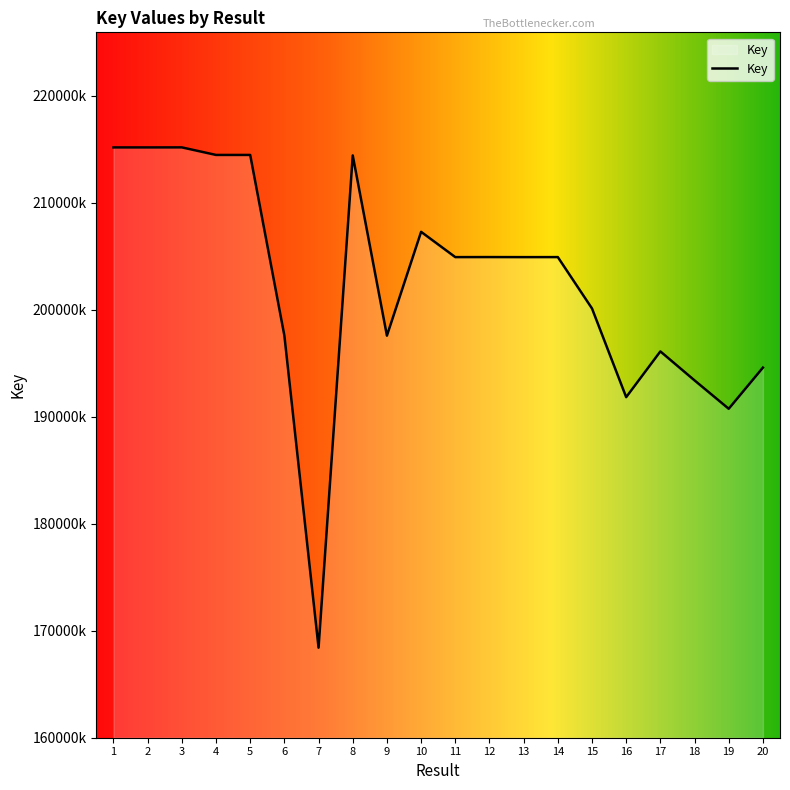

What is the ratio of the value at 12 to the value at 19?

1.1